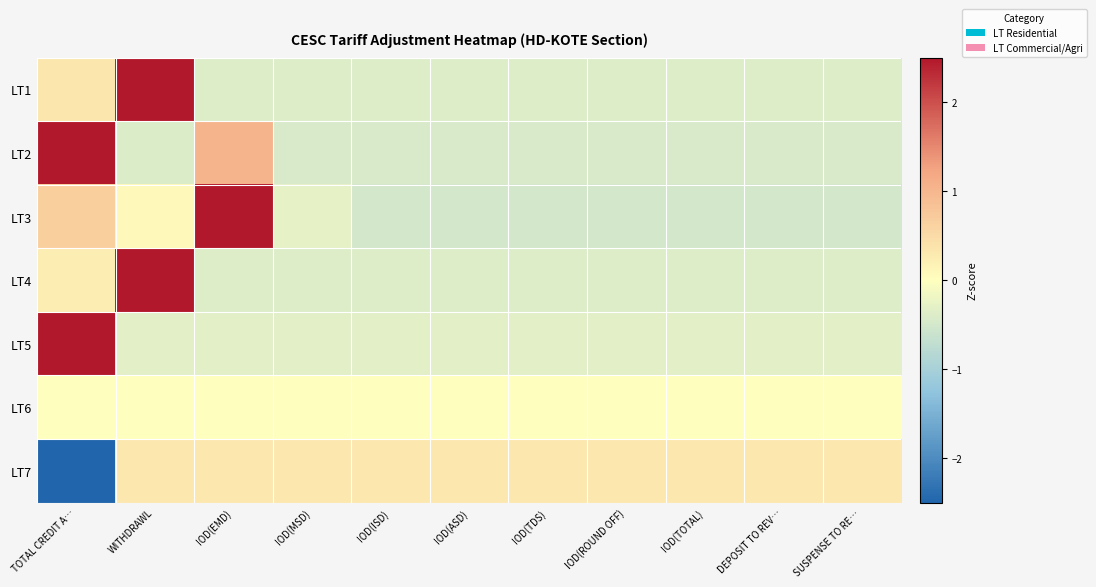

Reading right to left, extract all data points from this chart.

LT1: SUSPENSE TO RE…=-0.4	DEPOSIT TO REV…=-0.4	IOD(TOTAL)=-0.4	IOD(ROUND OFF)=-0.4	IOD(TDS)=-0.4	IOD(ASD)=-0.4	IOD(ISD)=-0.4	IOD(MSD)=-0.4	IOD(EMD)=-0.4	WITHDRAWL=3.1	TOTAL CREDIT A…=0.3
LT2: SUSPENSE TO RE…=-0.4	DEPOSIT TO REV…=-0.4	IOD(TOTAL)=-0.4	IOD(ROUND OFF)=-0.4	IOD(TDS)=-0.4	IOD(ASD)=-0.4	IOD(ISD)=-0.4	IOD(MSD)=-0.4	IOD(EMD)=1.0	WITHDRAWL=-0.4	TOTAL CREDIT A…=2.9
LT3: SUSPENSE TO RE…=-0.5	DEPOSIT TO REV…=-0.5	IOD(TOTAL)=-0.5	IOD(ROUND OFF)=-0.5	IOD(TDS)=-0.5	IOD(ASD)=-0.5	IOD(ISD)=-0.5	IOD(MSD)=-0.3	IOD(EMD)=3.0	WITHDRAWL=0.1	TOTAL CREDIT A…=0.7
LT4: SUSPENSE TO RE…=-0.4	DEPOSIT TO REV…=-0.4	IOD(TOTAL)=-0.4	IOD(ROUND OFF)=-0.4	IOD(TDS)=-0.4	IOD(ASD)=-0.4	IOD(ISD)=-0.4	IOD(MSD)=-0.4	IOD(EMD)=-0.4	WITHDRAWL=3.1	TOTAL CREDIT A…=0.3
LT5: SUSPENSE TO RE…=-0.3	DEPOSIT TO REV…=-0.3	IOD(TOTAL)=-0.3	IOD(ROUND OFF)=-0.3	IOD(TDS)=-0.3	IOD(ASD)=-0.3	IOD(ISD)=-0.3	IOD(MSD)=-0.3	IOD(EMD)=-0.3	WITHDRAWL=-0.3	TOTAL CREDIT A…=3.2
LT6: SUSPENSE TO RE…=0.0	DEPOSIT TO REV…=0.0	IOD(TOTAL)=0.0	IOD(ROUND OFF)=0.0	IOD(TDS)=0.0	IOD(ASD)=0.0	IOD(ISD)=0.0	IOD(MSD)=0.0	IOD(EMD)=0.0	WITHDRAWL=0.0	TOTAL CREDIT A…=0.0
LT7: SUSPENSE TO RE…=0.3	DEPOSIT TO REV…=0.3	IOD(TOTAL)=0.3	IOD(ROUND OFF)=0.3	IOD(TDS)=0.3	IOD(ASD)=0.3	IOD(ISD)=0.3	IOD(MSD)=0.3	IOD(EMD)=0.3	WITHDRAWL=0.3	TOTAL CREDIT A…=-3.2